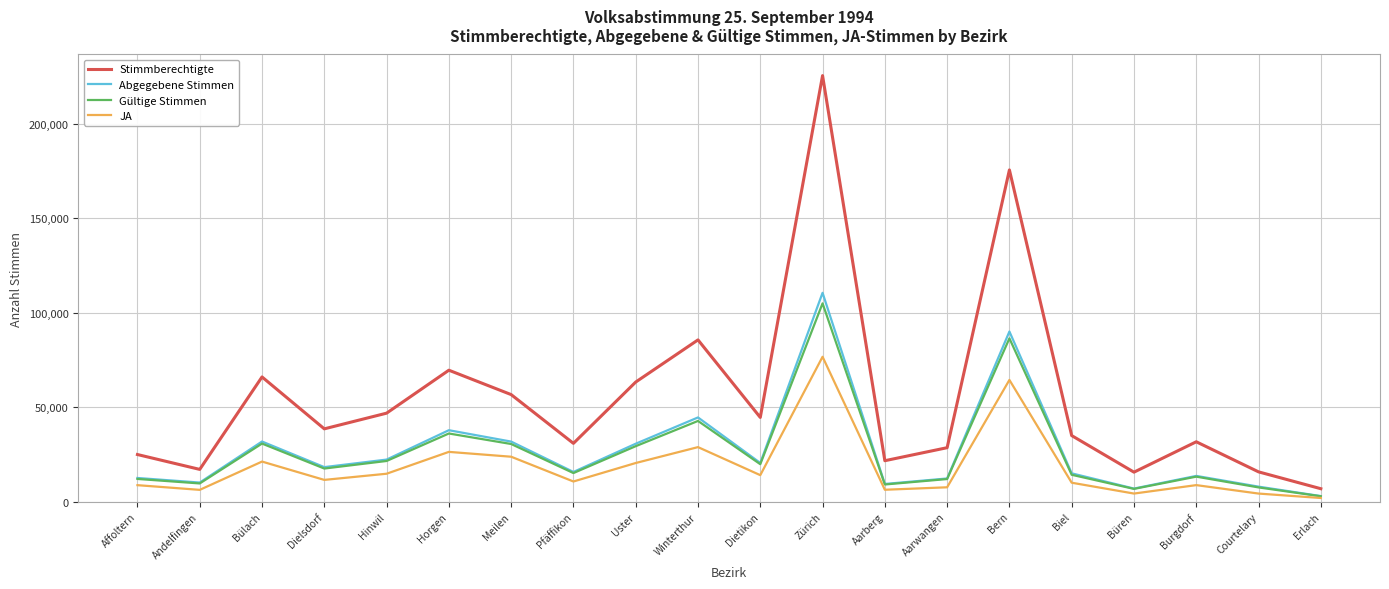

True or false: Stimmberechtigte and JA intersect in this chart.

False